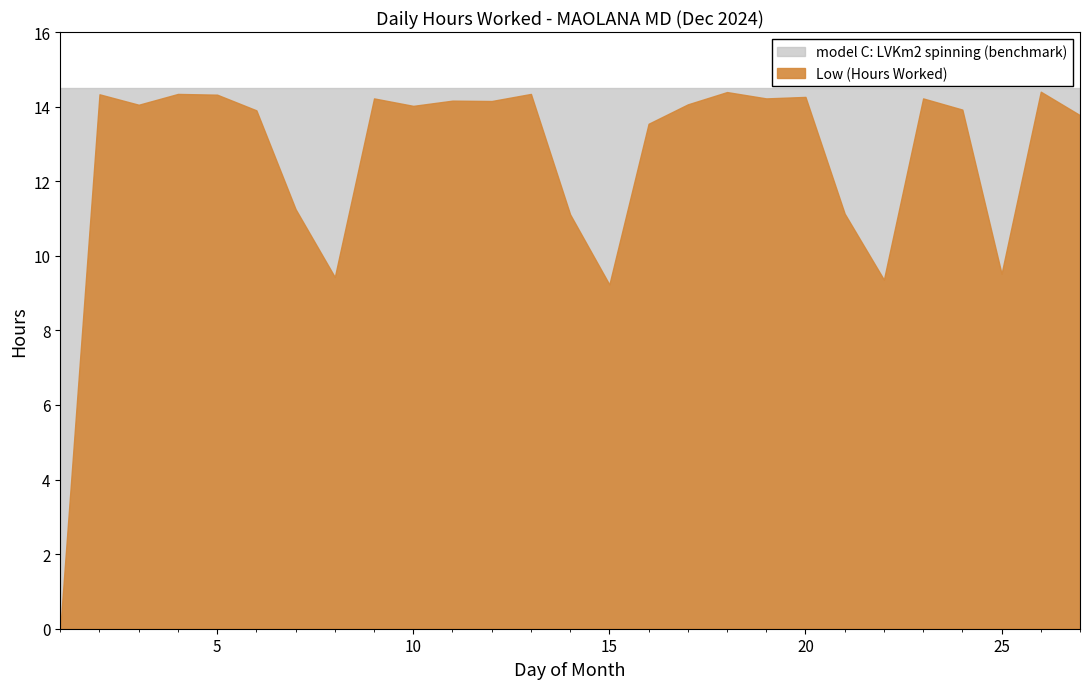

At how many categories does at least one series exceed 13?

19